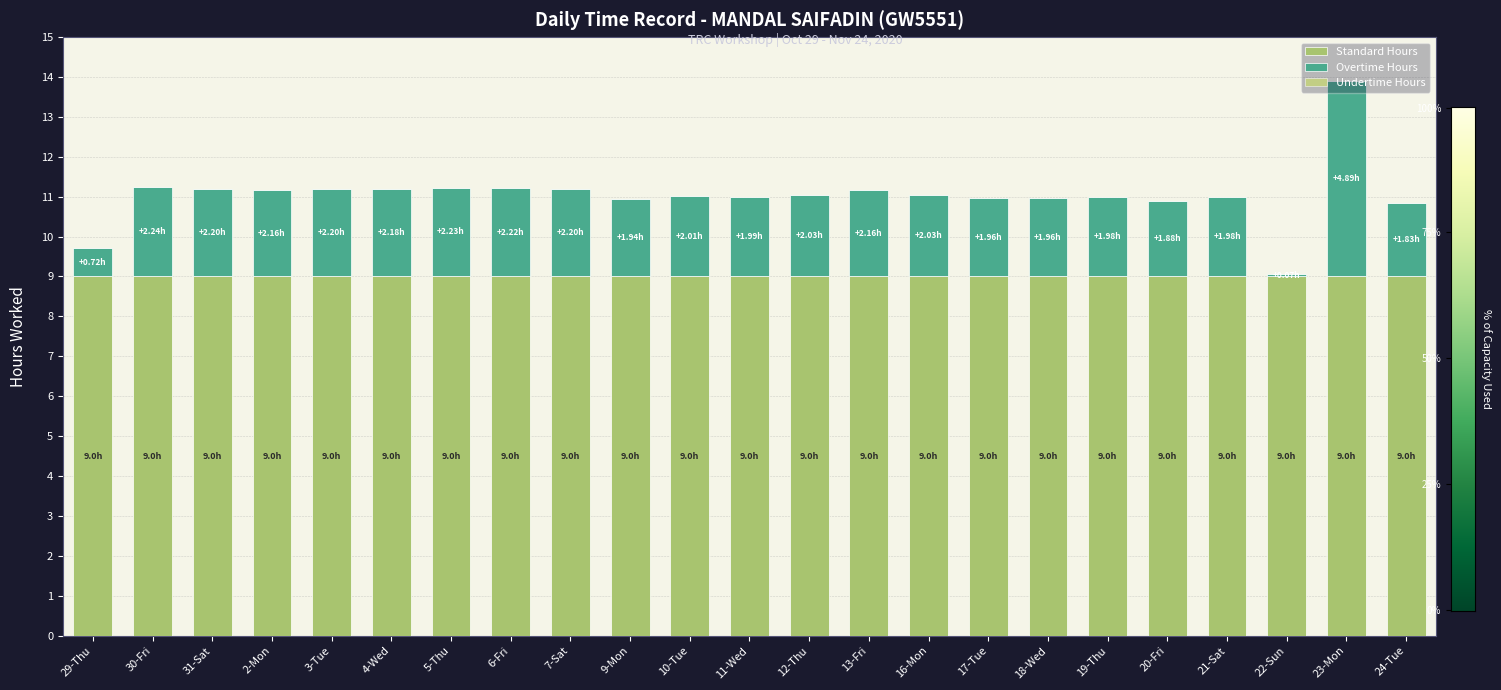

What is the sum of all Standard Hours values?

207.0